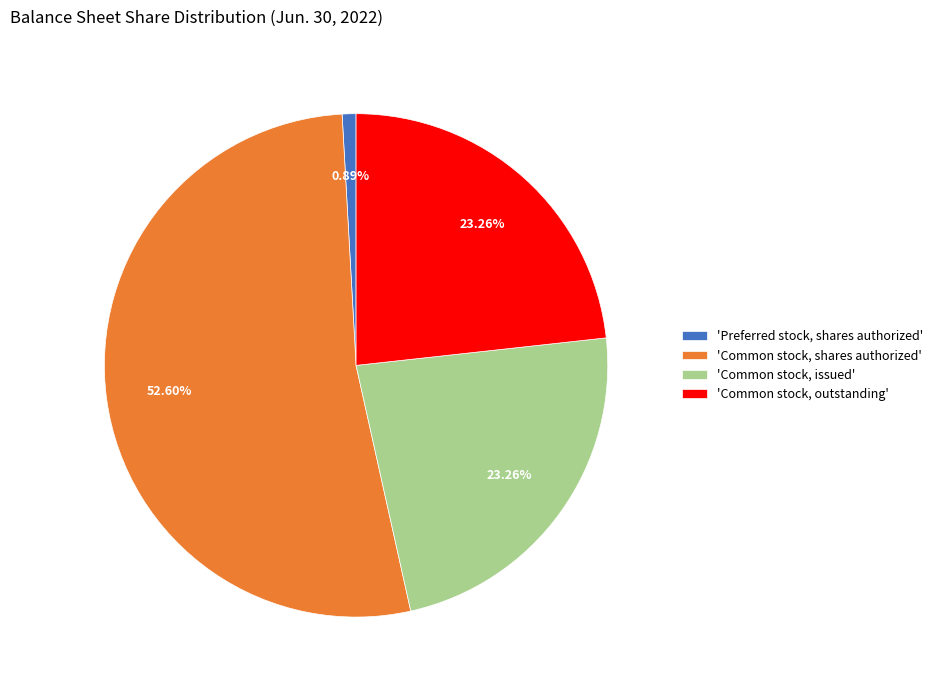

Which has a higher value, 'Common stock, issued' or 'Preferred stock, shares authorized'?

'Common stock, issued'